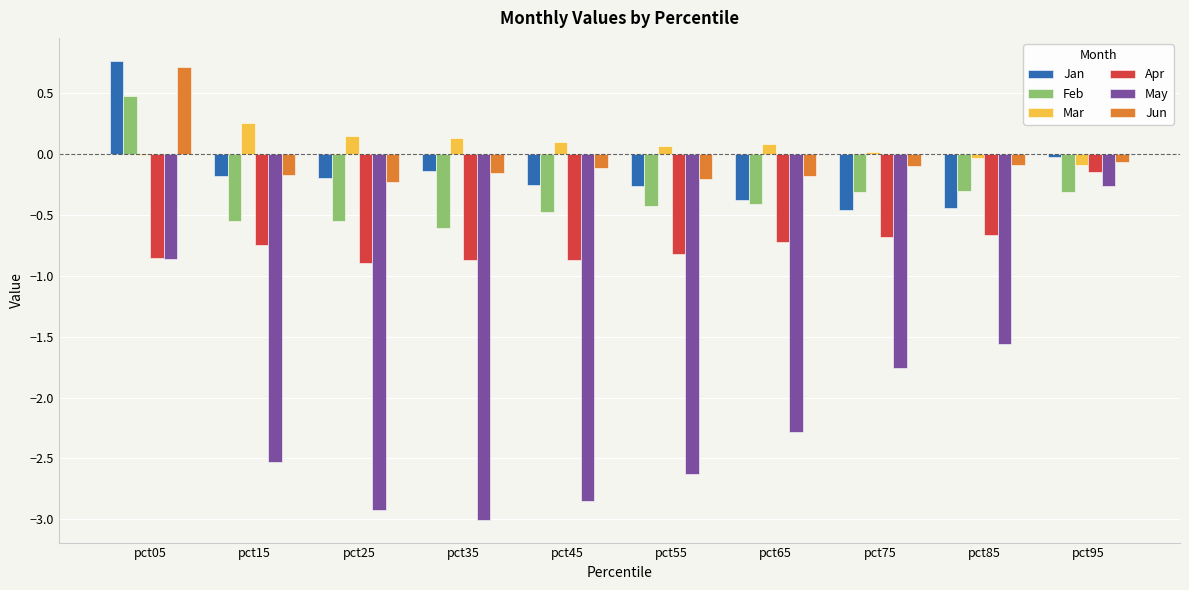

Count the number of categories in the chart.

10